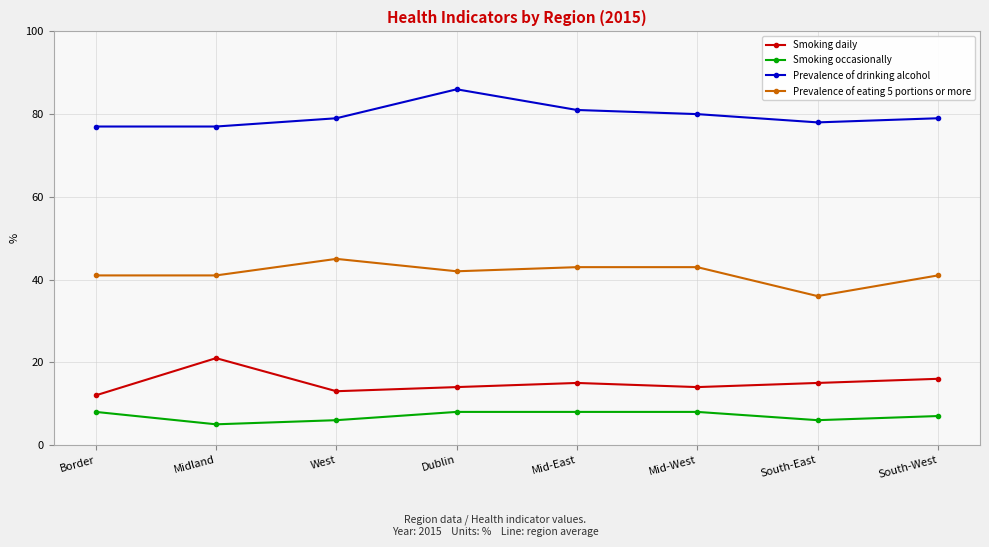

True or false: Prevalence of drinking alcohol and Smoking occasionally cross at least once.

False